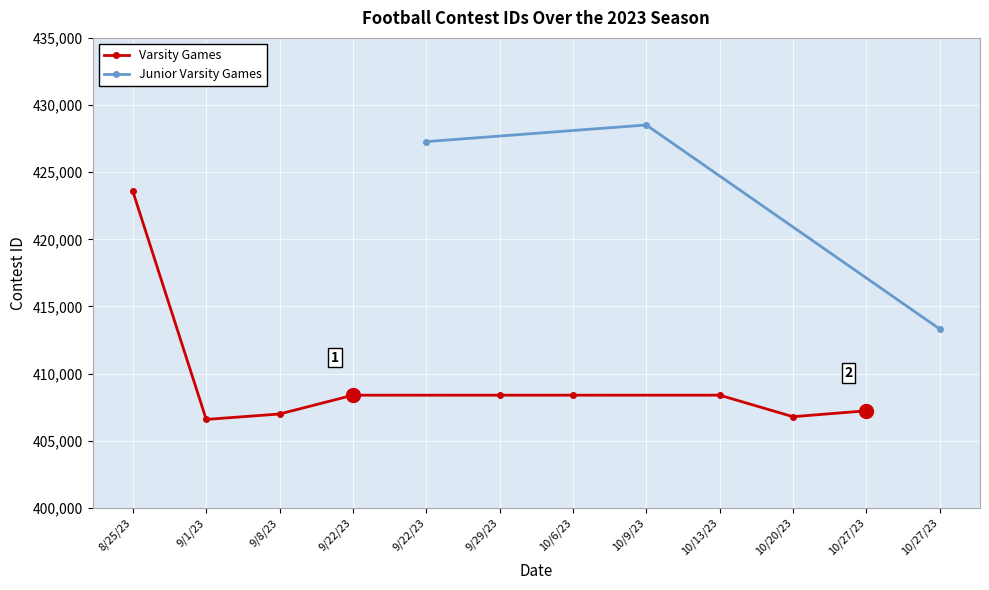

The chart shows a value of 186081 at 9/8/23. True or false?

False